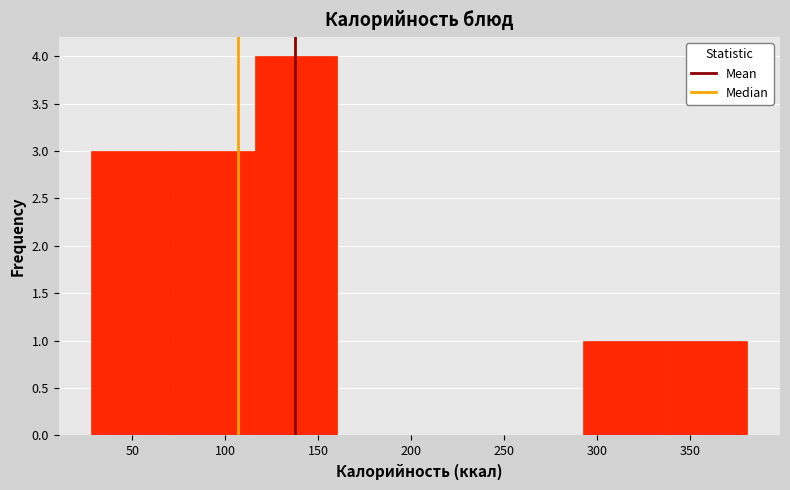

Over which range of the x-axis is the bar tallest?

115 to 160